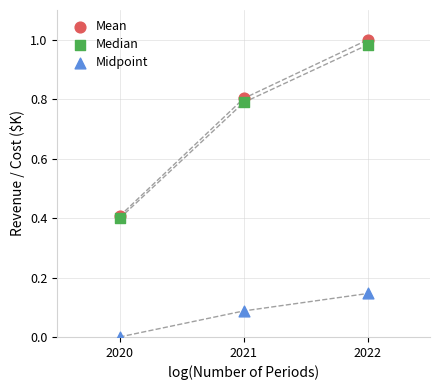

Which series reaches the maximum Y coordinate?

Mean